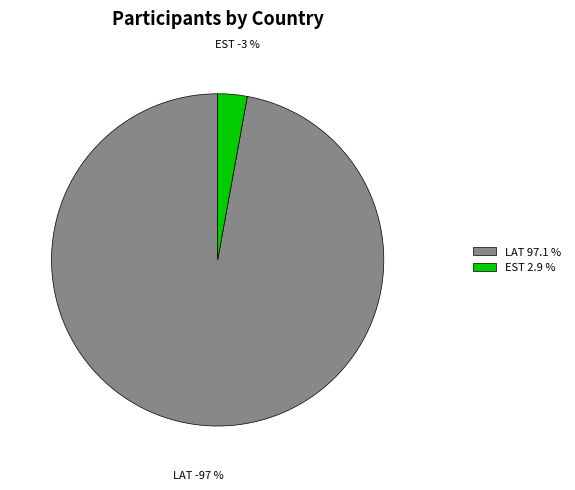

Which category has the biggest portion of the pie?

LAT